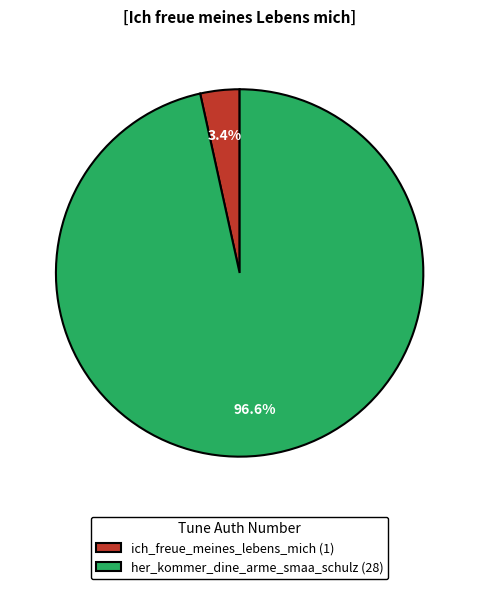

What is the majority slice?

her_kommer_dine_arme_smaa_schulz